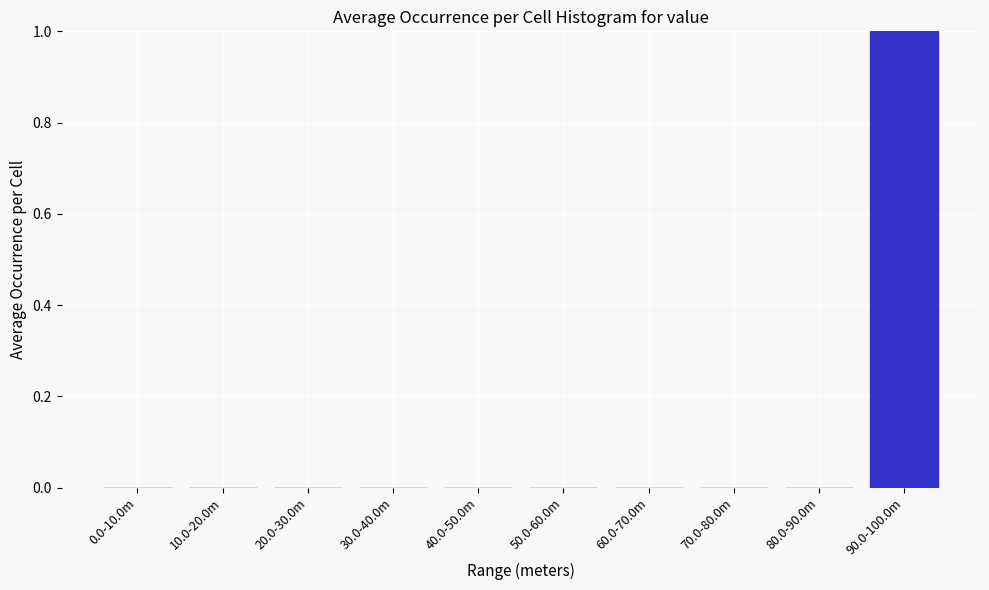

Reading right to left, what are all the values shown in this chart?

90.0-100.0m=1	80.0-90.0m=0	70.0-80.0m=0	60.0-70.0m=0	50.0-60.0m=0	40.0-50.0m=0	30.0-40.0m=0	20.0-30.0m=0	10.0-20.0m=0	0.0-10.0m=0